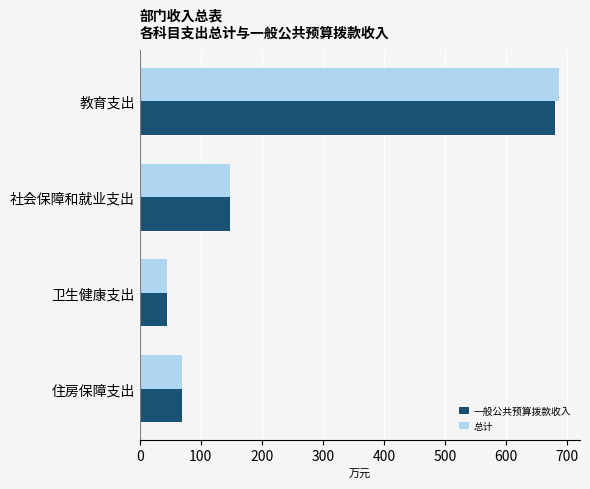

What are all the series names shown in the legend?

一般公共预算拨款收入, 总计